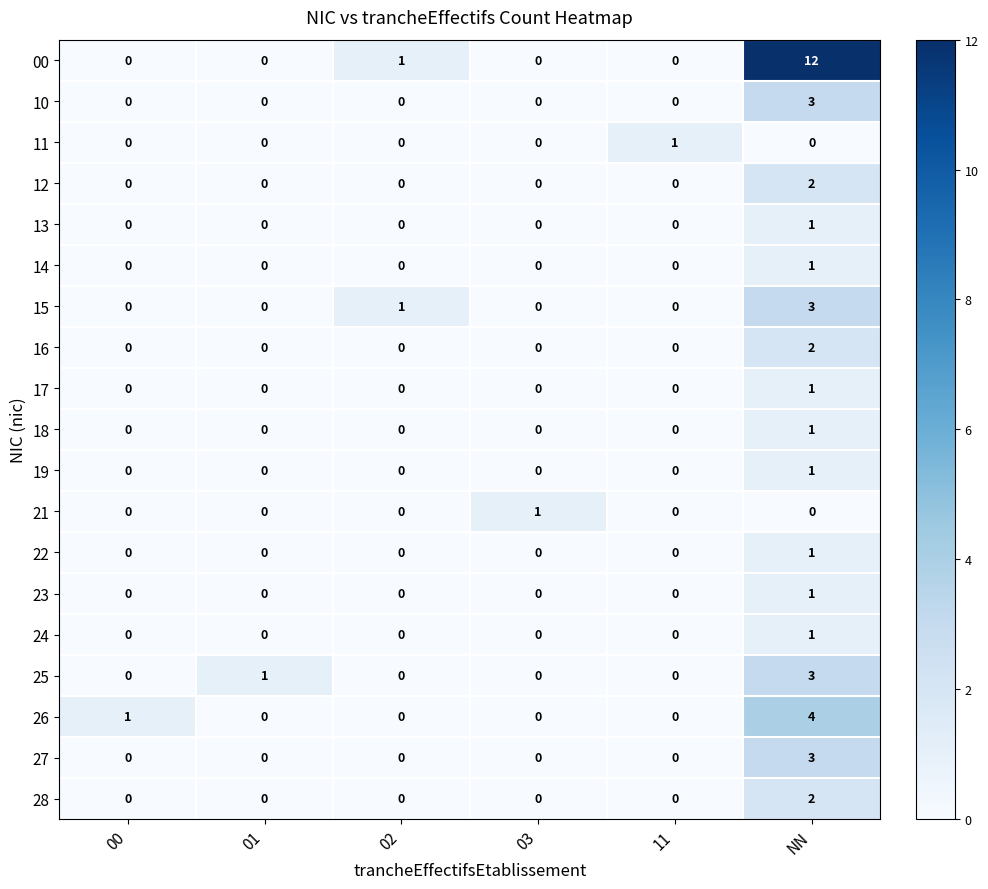

Which series changed the most between 01 and NN?

00